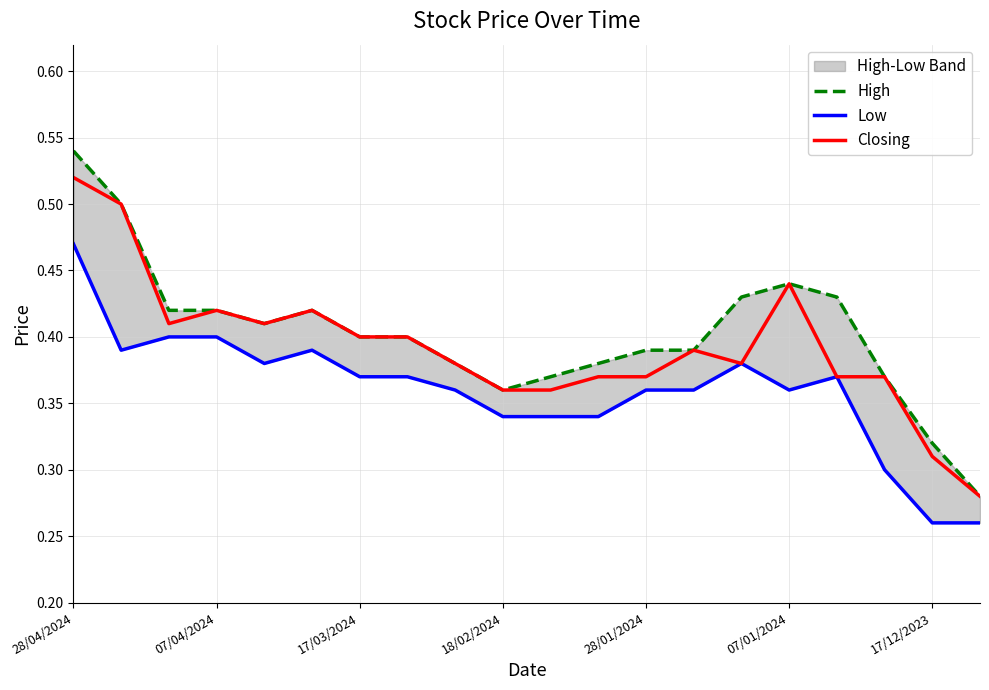

What is the spread (max minus min) of values at 28/04/2024?

0.1